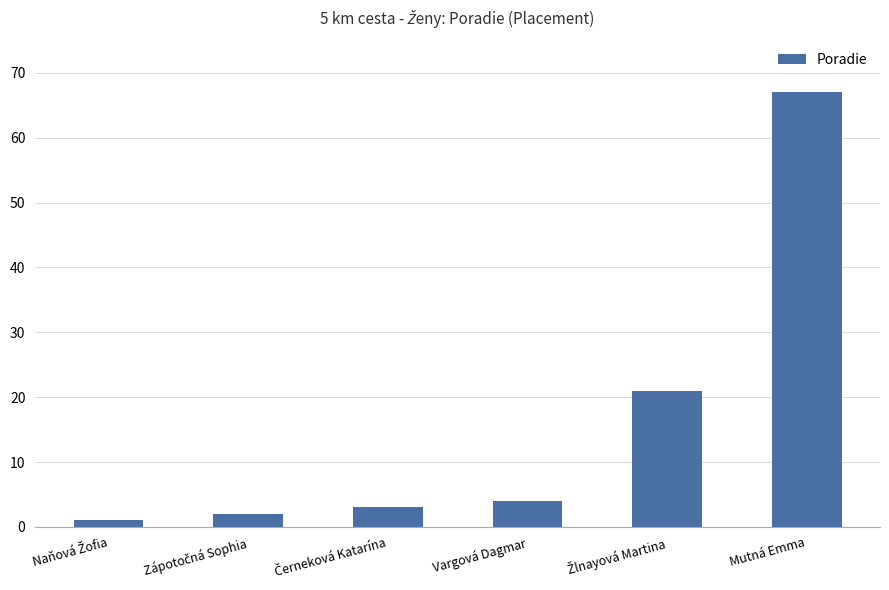

How many categories are shown in the chart?

6